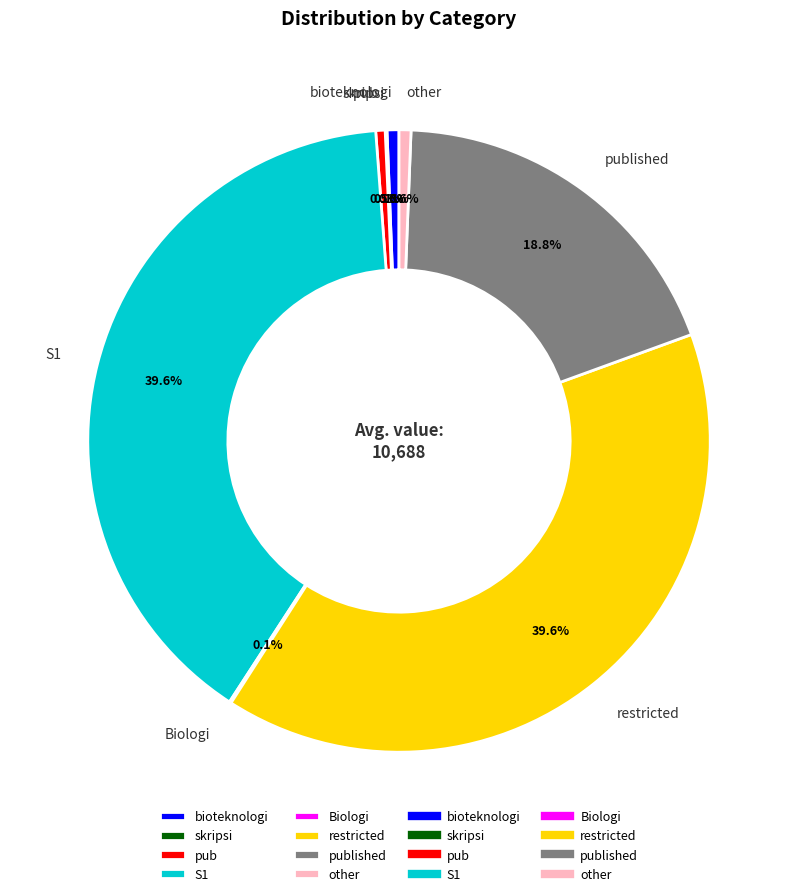

Is there a majority slice in this chart?

No